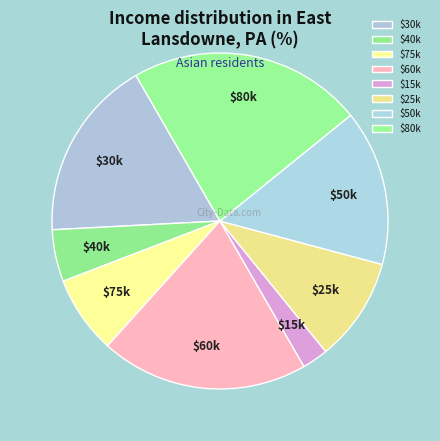

The $60k slice represents 20% of the pie. True or false?

True